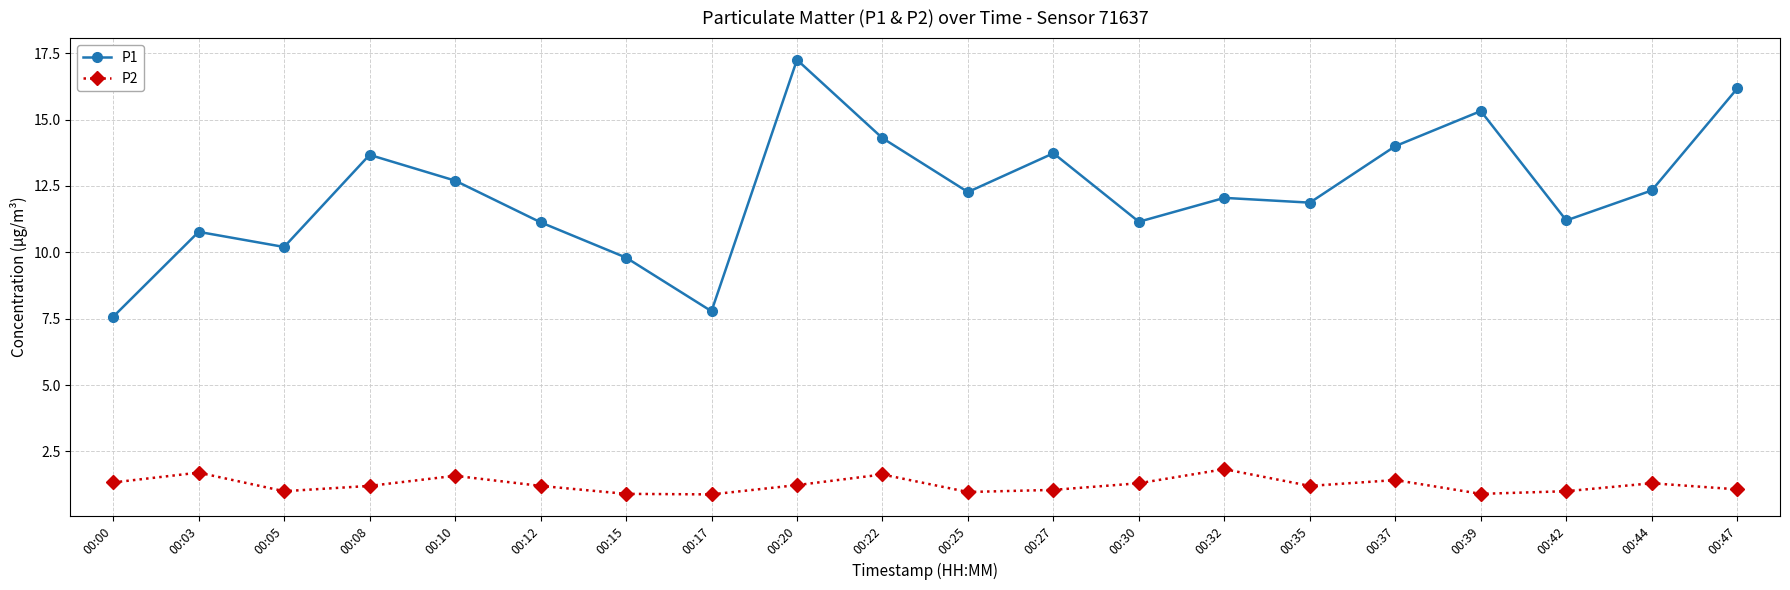

What is the lowest value of the P1 series?

7.6